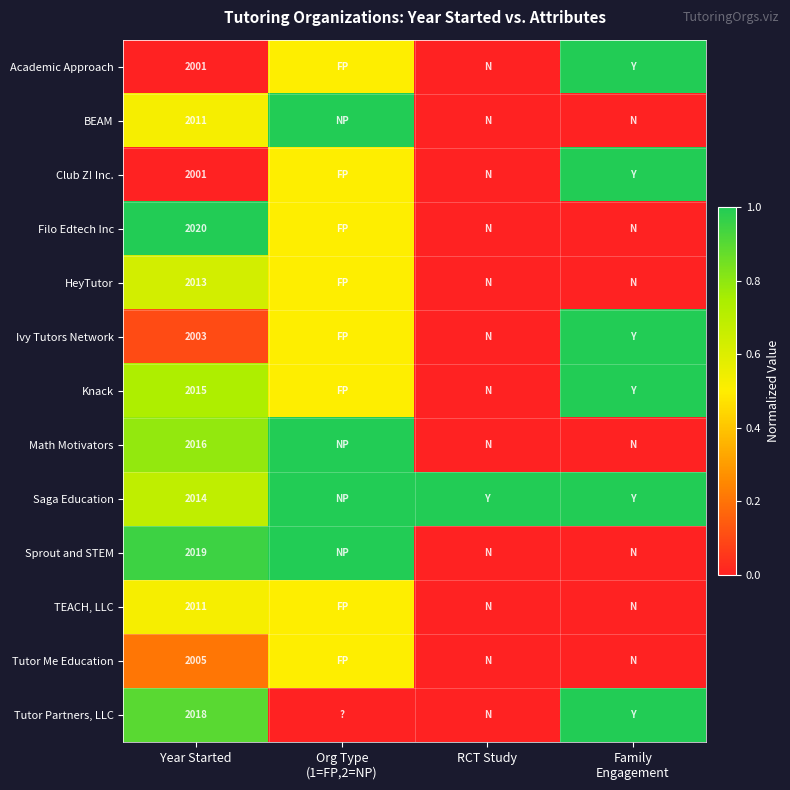

At how many categories does at least one series exceed 0?

4